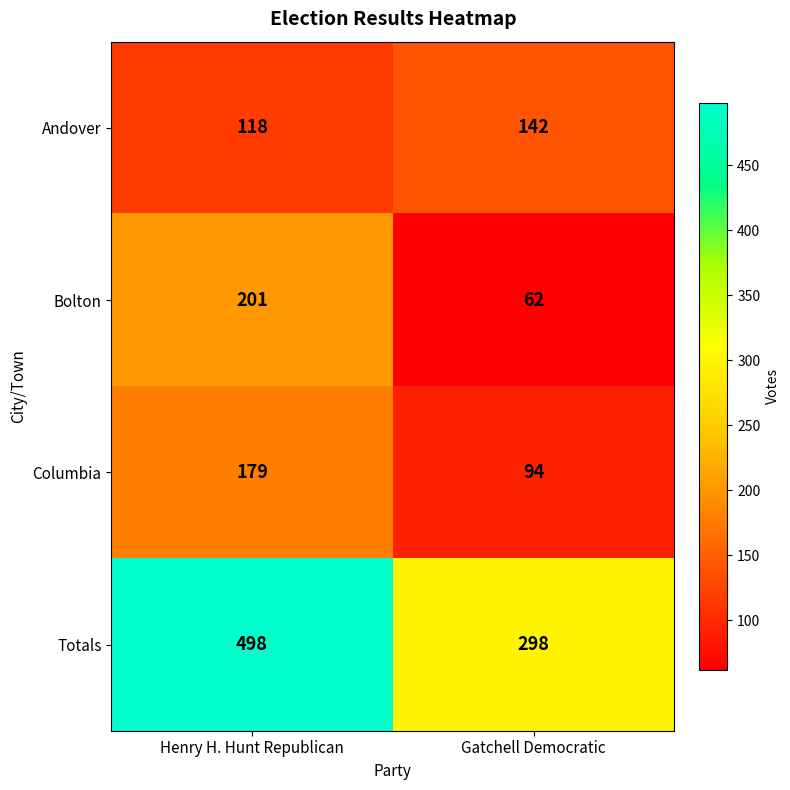

What is the average value of the Totals series?

398